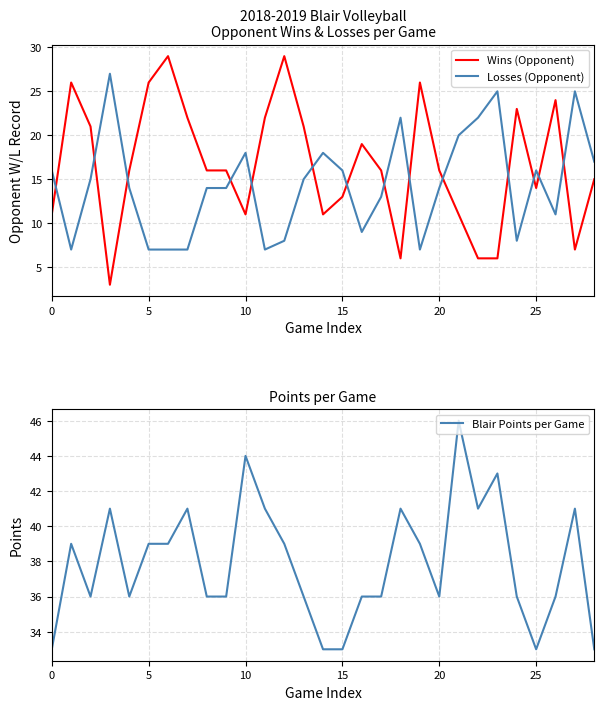

How many interior local valleys does the Blair Points per Game series have?

5